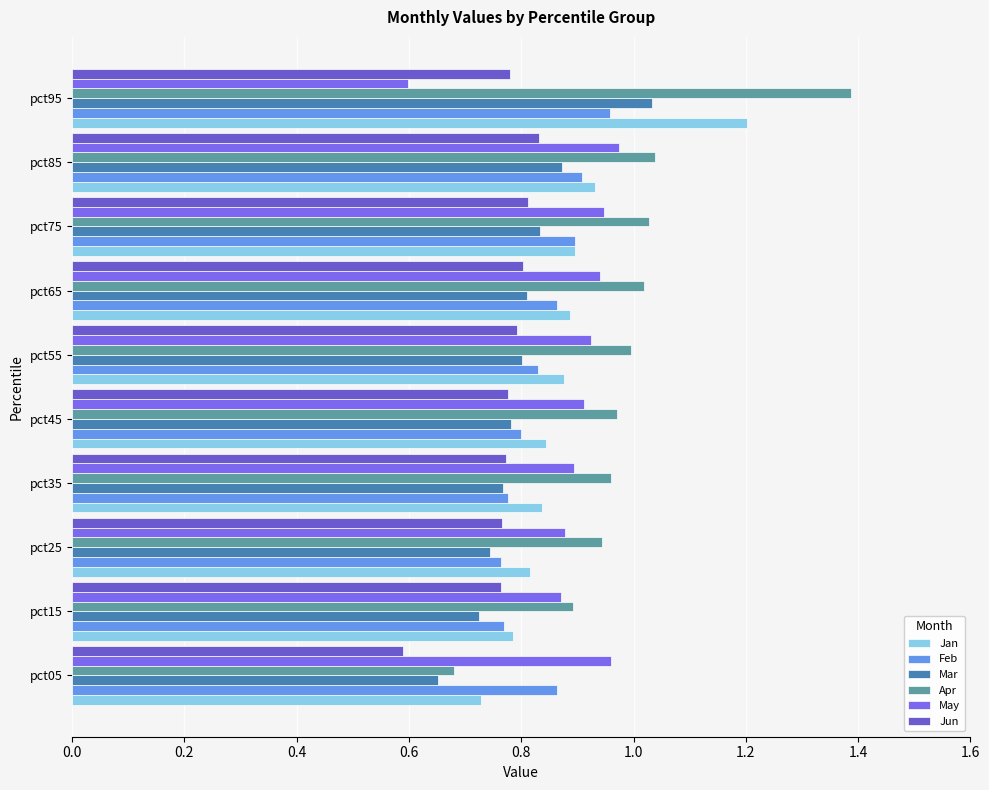

What is the maximum value shown in the chart?

1.4